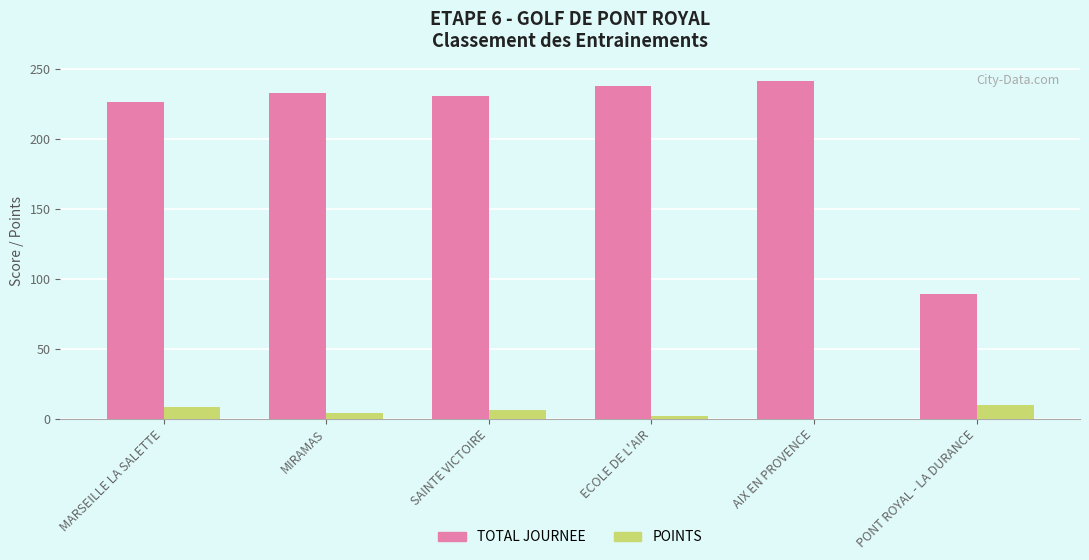

Between AIX EN PROVENCE and PONT ROYAL - LA DURANCE, which series saw the biggest shift?

TOTAL JOURNEE